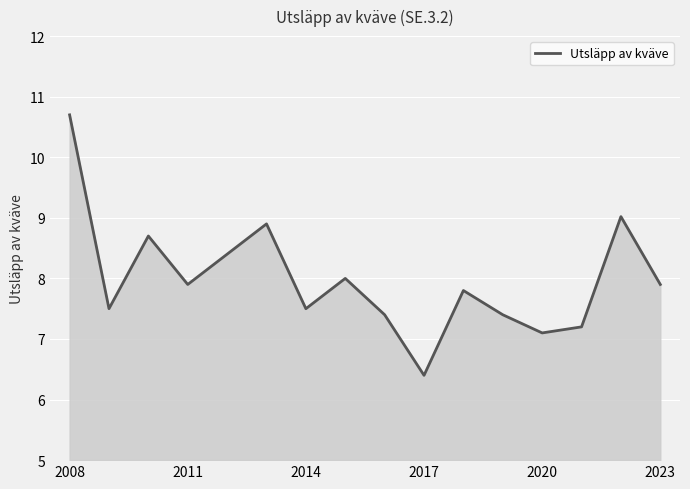

Reading right to left, extract all data points from this chart.

7.9	9.0	7.2	7.1	7.4	7.8	6.4	7.4	8.0	7.5	8.9	8.4	7.9	8.7	7.5	10.7